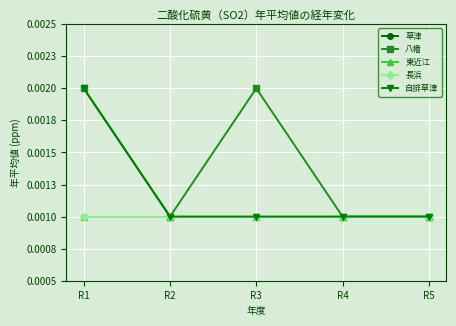

What are all the series names shown in the legend?

草津, 八幡, 東近江, 長浜, 自排草津